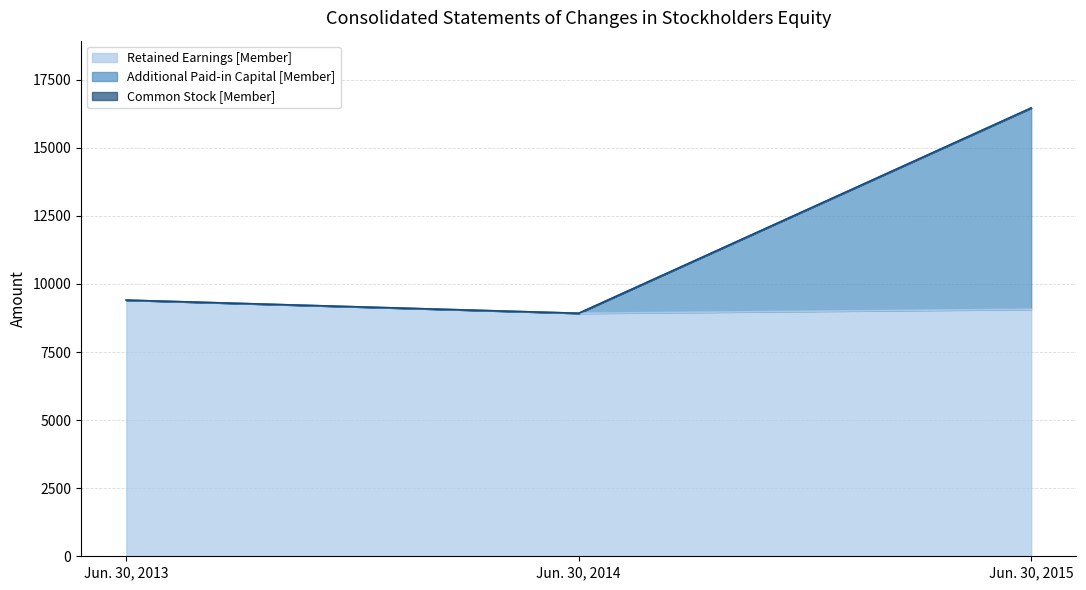

What is the highest value of the Common Stock [Member] series?

16453